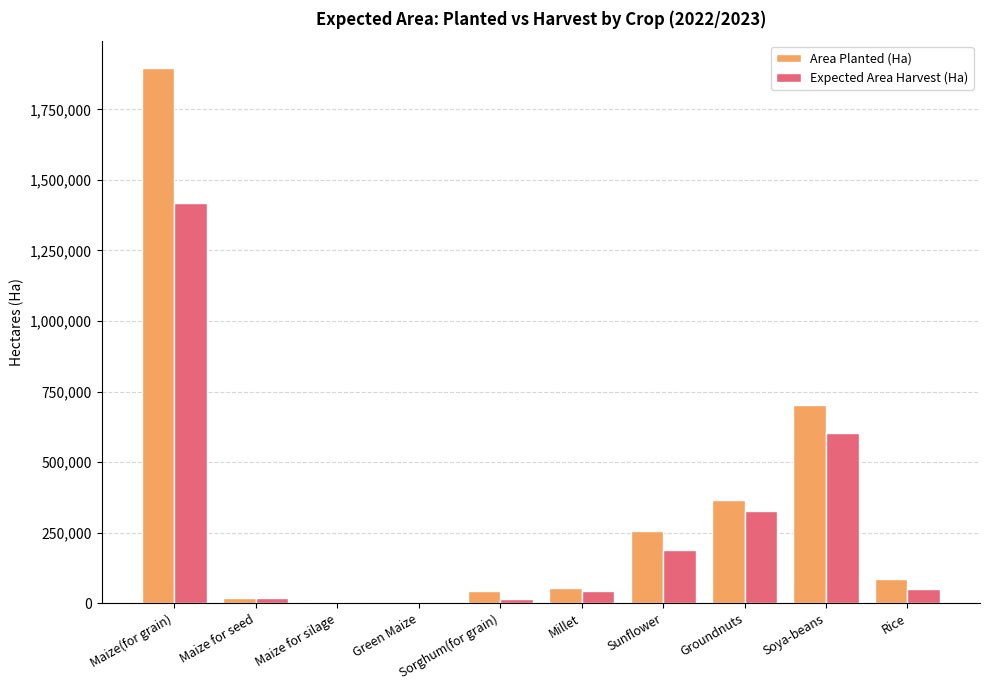

How many series are shown in this chart?

2